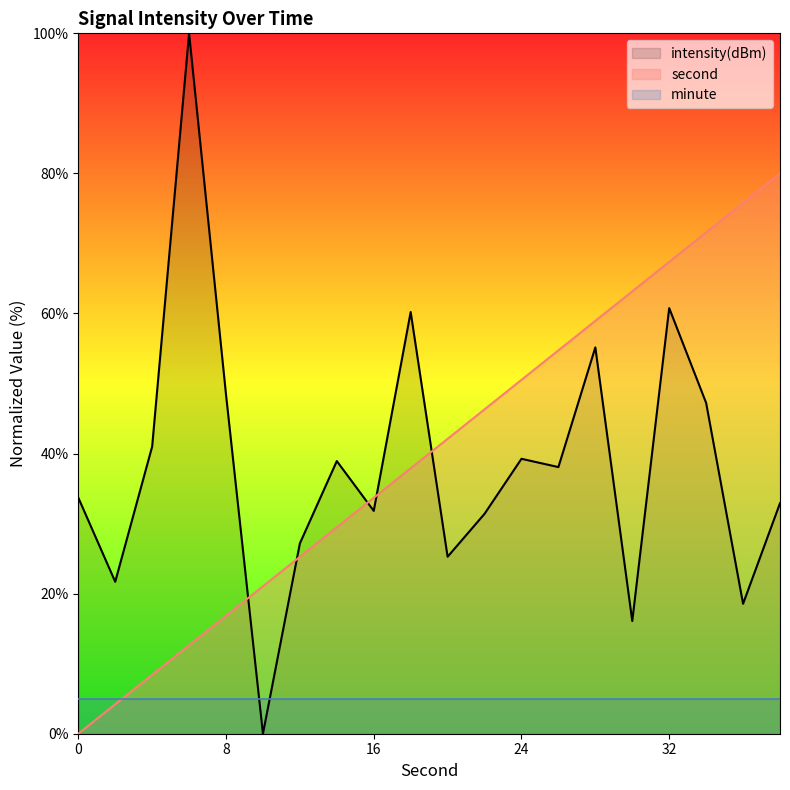

Where is the first local minimum for intensity(dBm)?

2